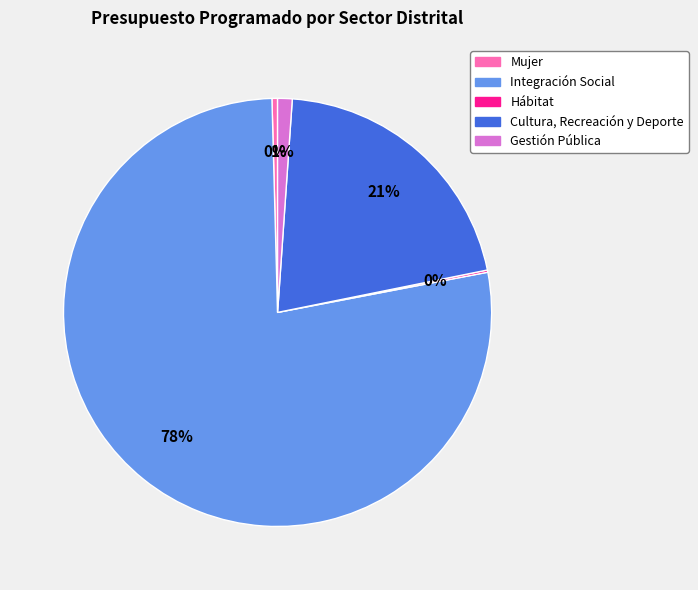

Which category has the biggest portion of the pie?

Integración Social